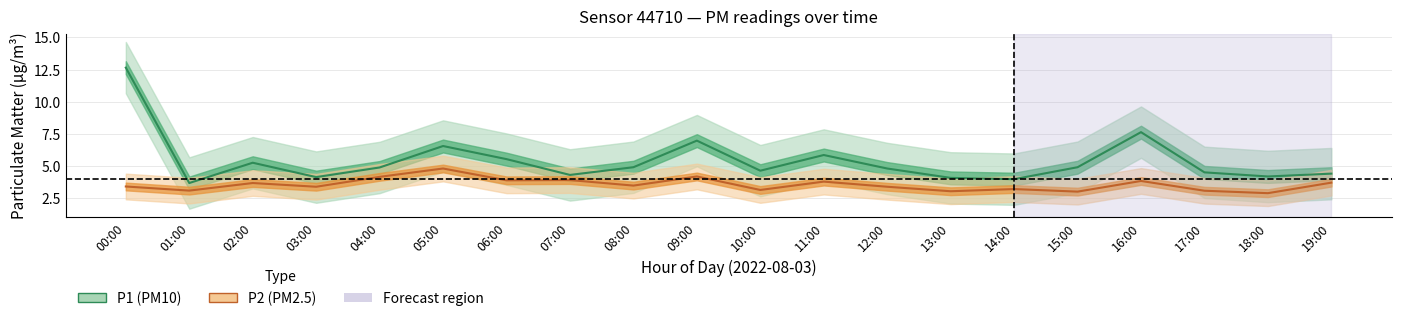

Reading right to left, what are all the values shown in this chart?

P1: 19:00=4.4	18:00=4.2	17:00=4.5	16:00=7.6	15:00=4.9	14:00=4.0	13:00=4.1	12:00=4.8	11:00=5.8	10:00=4.6	09:00=7.0	08:00=4.9	07:00=4.3	06:00=5.5	05:00=6.5	04:00=4.9	03:00=4.1	02:00=5.2	01:00=3.7	00:00=12.7
P2: 19:00=3.7	18:00=2.9	17:00=3.1	16:00=3.8	15:00=3.0	14:00=3.2	13:00=3.0	12:00=3.4	11:00=3.8	10:00=3.1	09:00=4.2	08:00=3.5	07:00=3.9	06:00=3.9	05:00=4.8	04:00=4.2	03:00=3.4	02:00=3.7	01:00=3.1	00:00=3.4
P1_upper: 19:00=6.4	18:00=6.2	17:00=6.5	16:00=9.6	15:00=6.9	14:00=6.0	13:00=6.1	12:00=6.8	11:00=7.8	10:00=6.6	09:00=9.0	08:00=6.9	07:00=6.3	06:00=7.5	05:00=8.6	04:00=6.9	03:00=6.1	02:00=7.2	01:00=5.7	00:00=14.7
P1_lower: 19:00=2.4	18:00=2.2	17:00=2.5	16:00=5.6	15:00=2.9	14:00=2.0	13:00=2.1	12:00=2.8	11:00=3.9	10:00=2.6	09:00=5.0	08:00=2.9	07:00=2.3	06:00=3.5	05:00=4.5	04:00=2.9	03:00=2.1	02:00=3.2	01:00=1.7	00:00=10.7
P2_upper: 19:00=4.7	18:00=3.9	17:00=4.1	16:00=4.8	15:00=4.0	14:00=4.2	13:00=4.0	12:00=4.4	11:00=4.8	10:00=4.1	09:00=5.2	08:00=4.5	07:00=4.9	06:00=4.9	05:00=5.8	04:00=5.2	03:00=4.4	02:00=4.7	01:00=4.1	00:00=4.4
P2_lower: 19:00=2.7	18:00=1.9	17:00=2.1	16:00=2.8	15:00=2.0	14:00=2.2	13:00=2.0	12:00=2.4	11:00=2.8	10:00=2.1	09:00=3.2	08:00=2.5	07:00=2.9	06:00=2.9	05:00=3.8	04:00=3.1	03:00=2.4	02:00=2.7	01:00=2.1	00:00=2.4